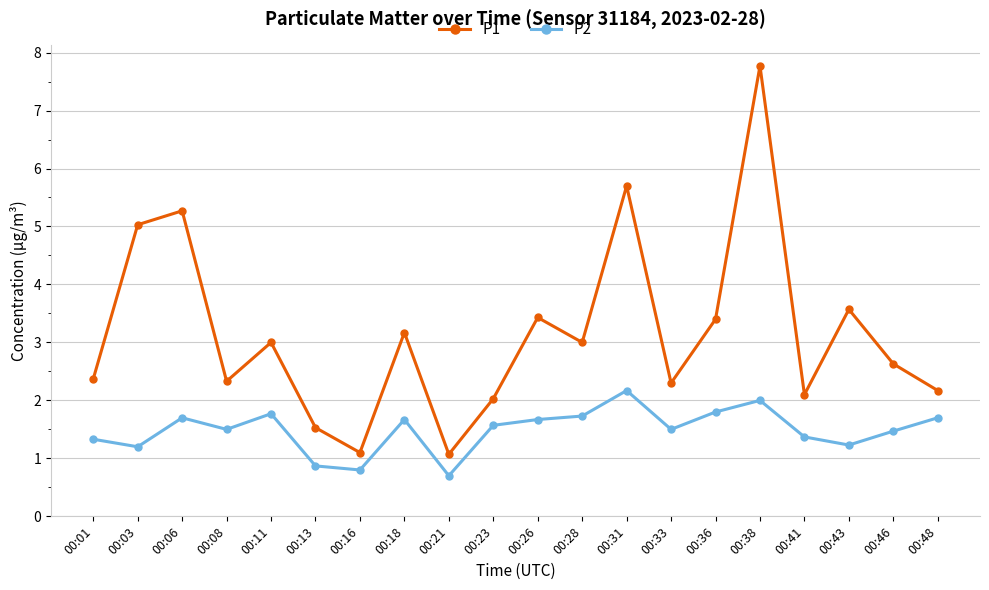

True or false: P1 and P2 cross at least once.

False